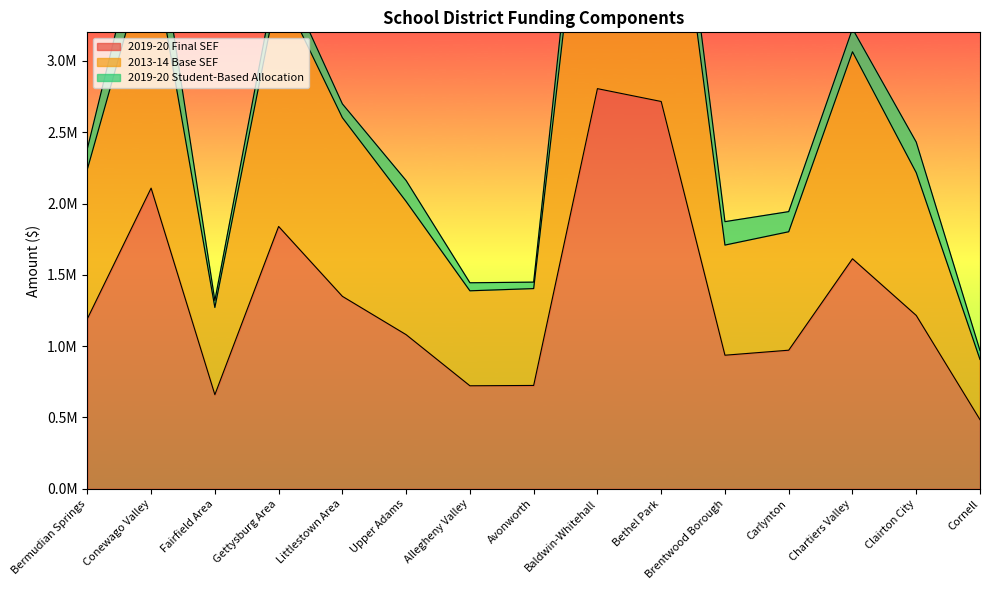

List the labels in order of 2013-14 Base SEF value, largest first.

Baldwin-Whitehall, Bethel Park, Conewago Valley, Gettysburg Area, Chartiers Valley, Littlestown Area, Bermudian Springs, Clairton City, Upper Adams, Carlynton, Brentwood Borough, Avonworth, Allegheny Valley, Fairfield Area, Cornell